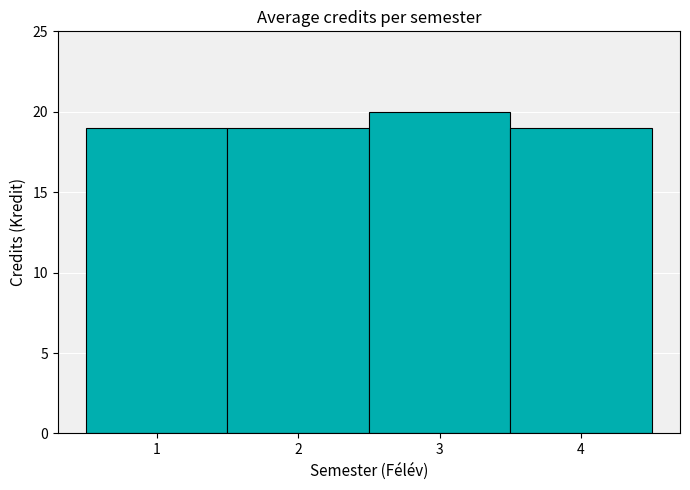

True or false: the data shows 19 at 1.

True